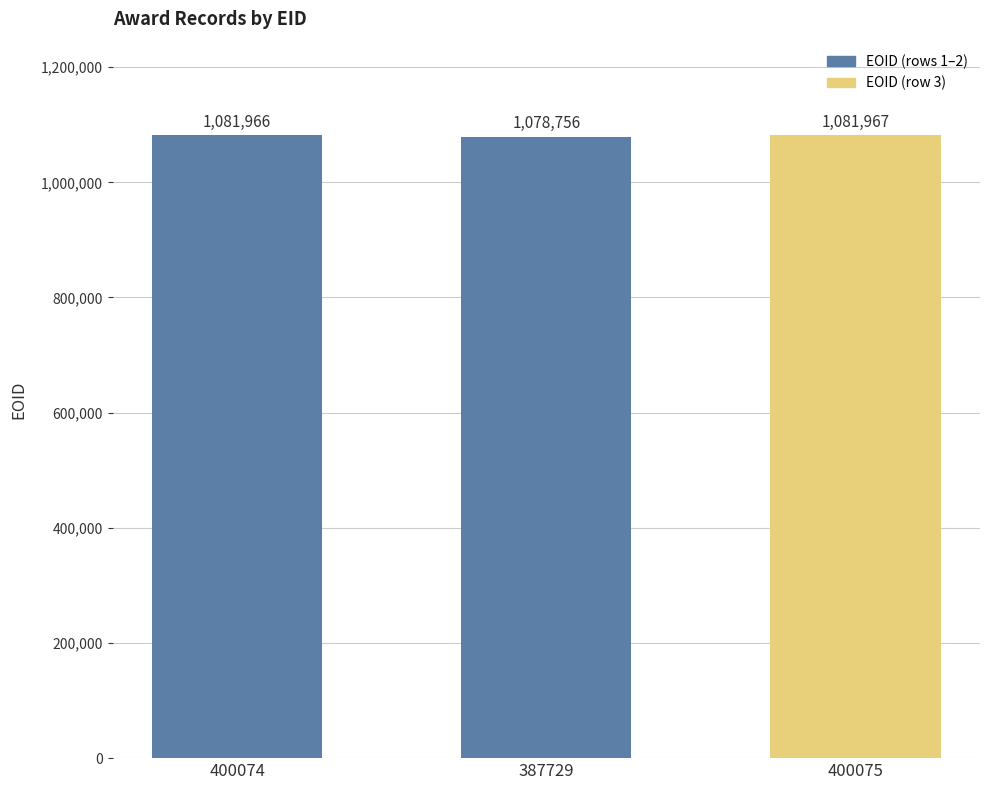

List the labels in order of value, largest first.

400075, 400074, 387729